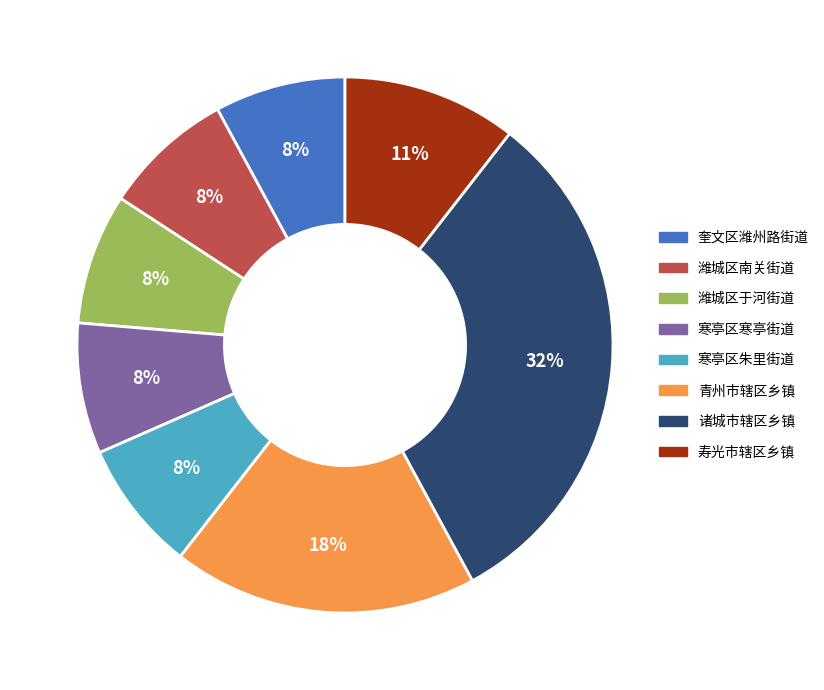

What is the ratio of the value at 奎文区潍州路街道 to the value at 潍城区于河街道?

1.0